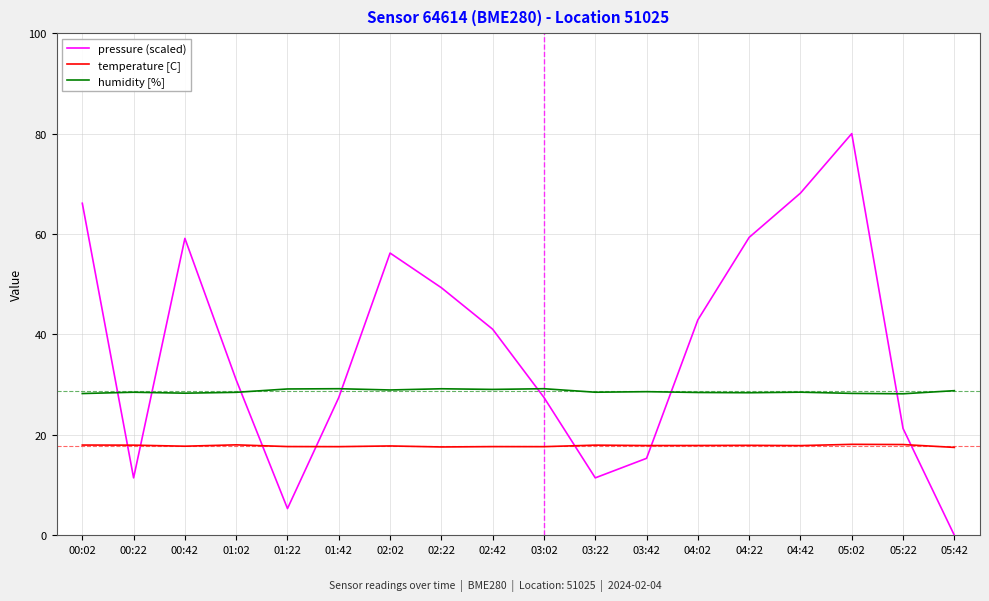

What is the total value across all series at 00:42?

105.2